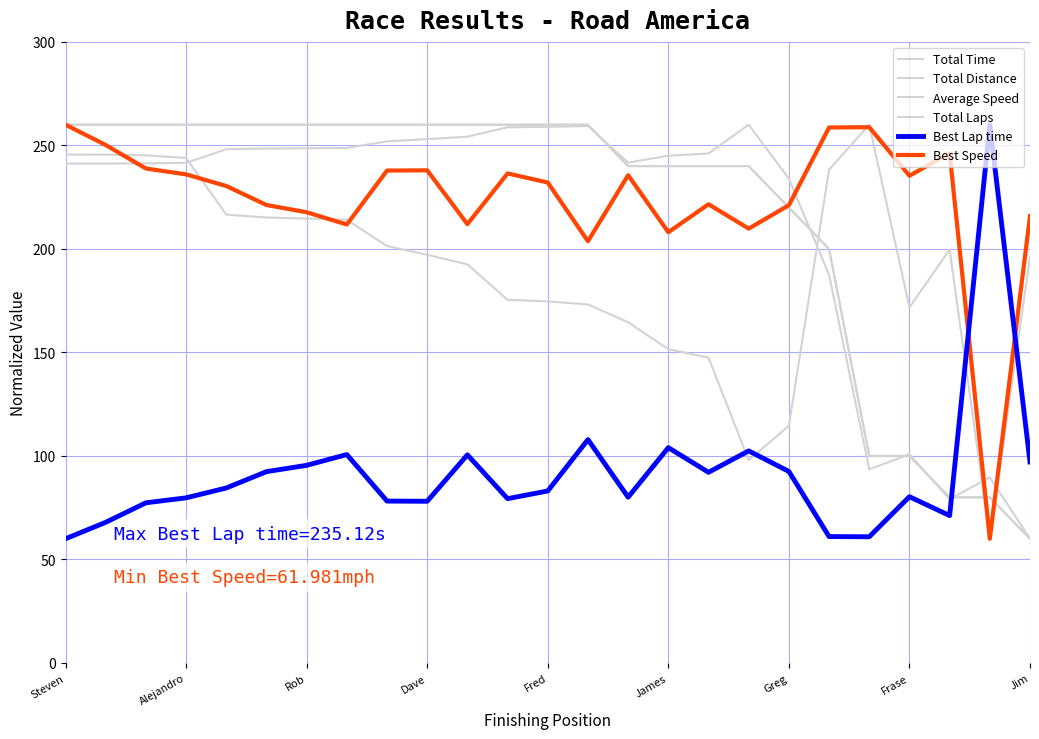

Reading right to left, transcribe all the data shown in this chart.

Total Time: 60.0	89.7	79.1	100.8	93.5	187.5	233.9	260.0	246.1	245.0	241.7	259.4	259.0	258.8	254.2	253.0	252.0	248.8	248.6	248.5	248.2	241.6	241.3	241.2	241.2
Total Distance: 60.0	80.0	80.0	100.0	100.0	200.0	220.0	240.0	240.0	240.0	240.0	260.0	260.0	260.0	260.0	260.0	260.0	260.0	260.0	260.0	260.0	260.0	260.0	260.0	260.0
Average Speed: 196.0	60.0	199.7	171.7	260.0	238.3	114.6	97.9	147.5	151.6	164.6	173.2	174.7	175.4	192.6	197.2	201.4	214.1	214.7	215.2	216.6	244.0	245.2	245.5	245.6
Total Laps: 60.0	80.0	80.0	100.0	100.0	200.0	220.0	240.0	240.0	240.0	240.0	260.0	260.0	260.0	260.0	260.0	260.0	260.0	260.0	260.0	260.0	260.0	260.0	260.0	260.0
Best Lap time: 97.1	260.0	71.2	80.3	61.0	61.1	92.5	102.5	92.1	104.0	80.1	107.9	83.1	79.4	100.5	78.1	78.2	100.7	95.5	92.4	84.5	79.8	77.4	68.0	60.0
Best Speed: 215.9	60.0	246.3	235.3	258.8	258.7	221.1	209.8	221.6	208.1	235.6	203.7	232.1	236.5	212.0	238.0	237.8	211.8	217.7	221.2	230.4	236.0	238.8	250.2	260.0